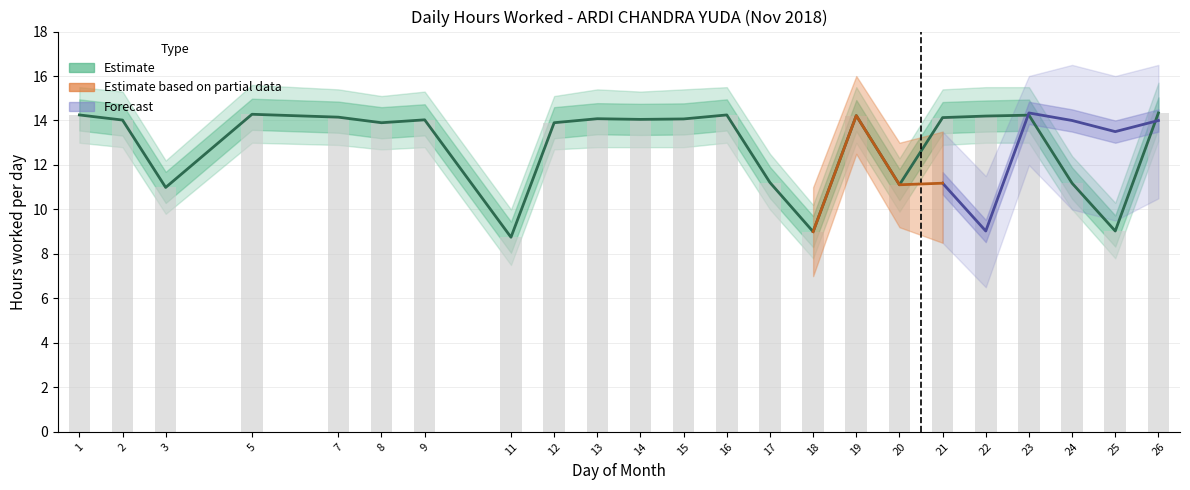

What is the difference between the maximum and minimum values in the Hours Worked series?

5.6